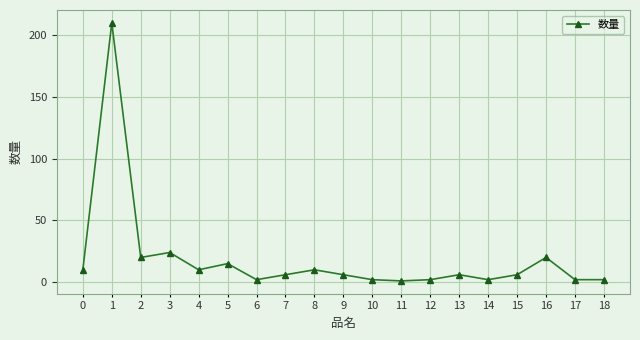

What is the average value?

19